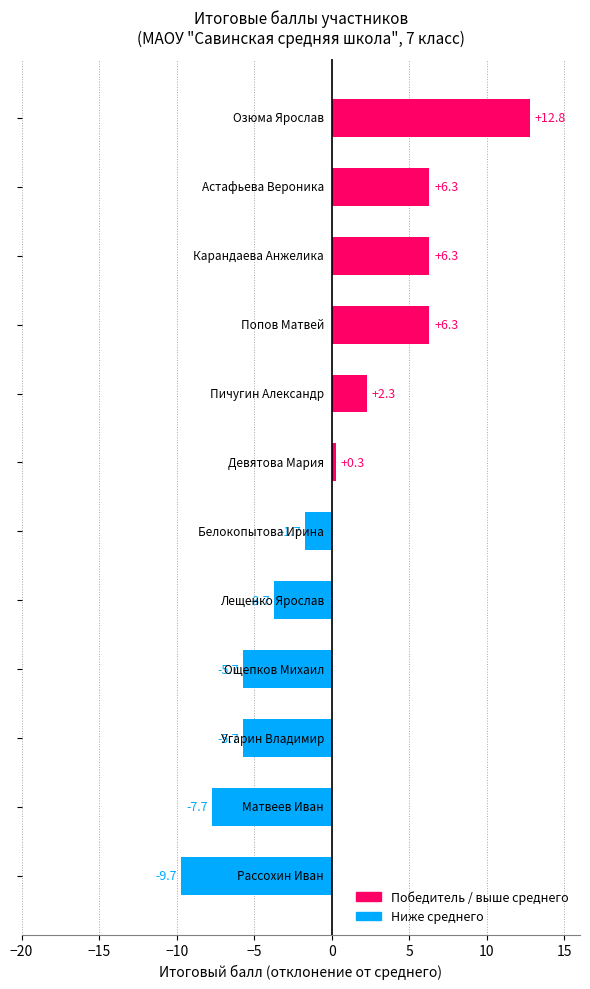

Reading top to bottom, transcribe all the data shown in this chart.

12.8	6.3	6.3	6.3	2.3	0.3	-1.7	-3.7	-5.7	-5.7	-7.7	-9.7